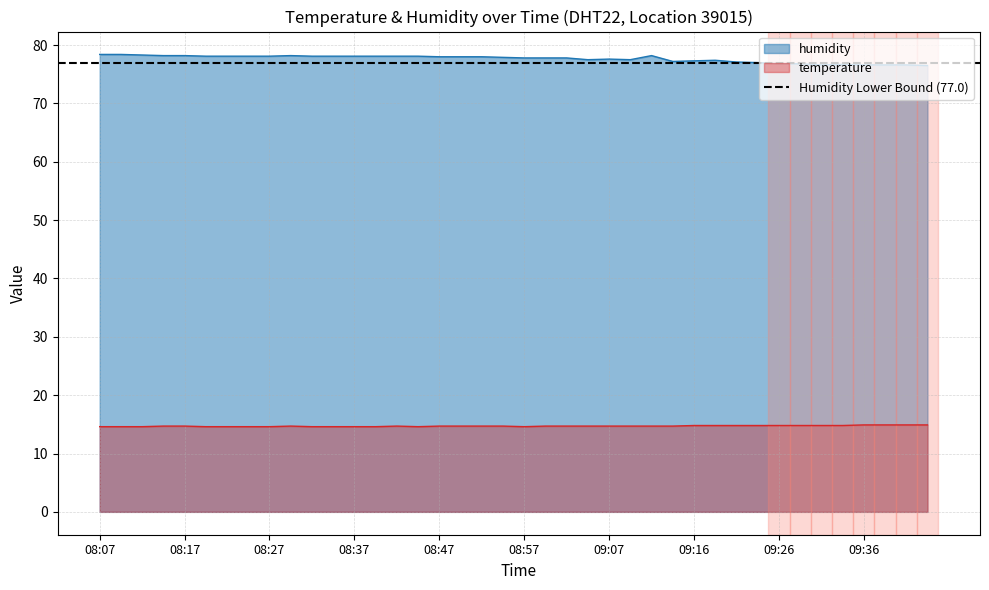

Is it true that temperature equals 14.9 at 09:41?

True